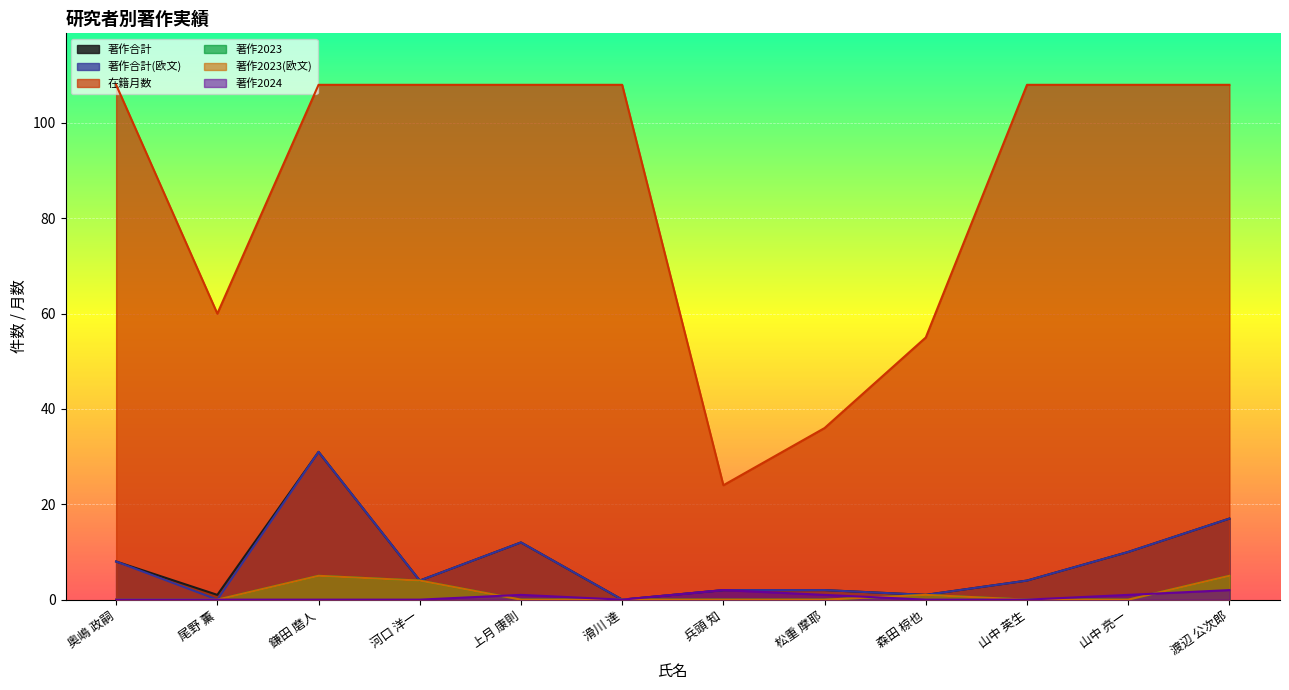

True or false: 著作2024 has a value of 4 at 渡辺 公次郎.

False